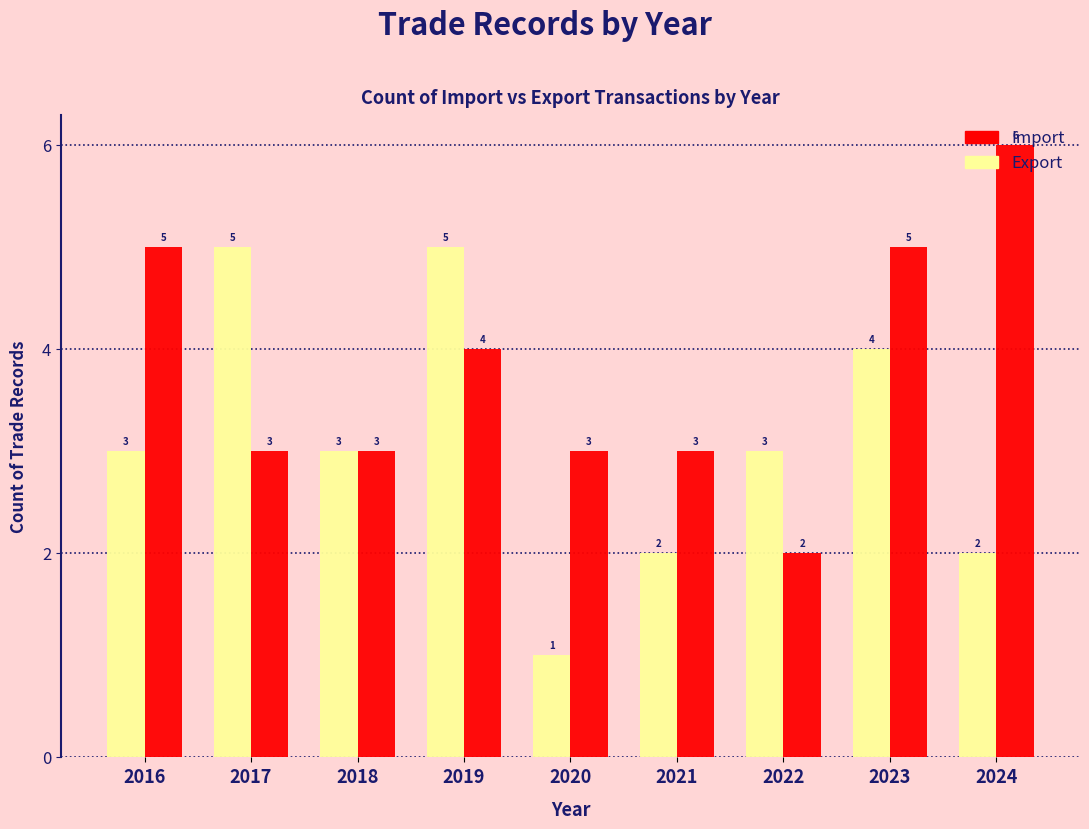

Which category has the lowest value across all series?

2020